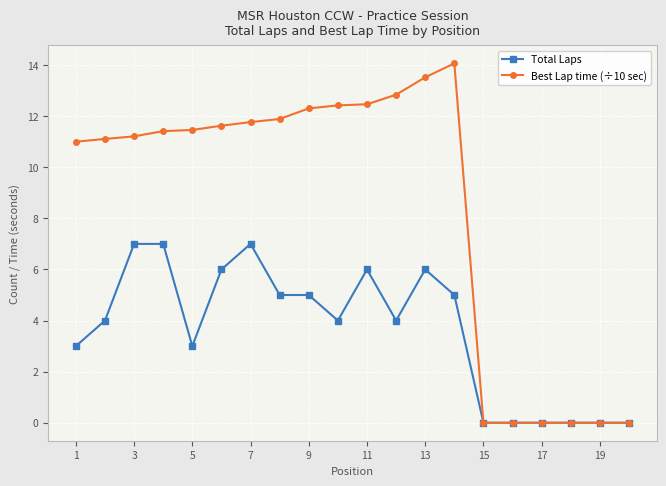

At how many categories does at least one series exceed 10?

14